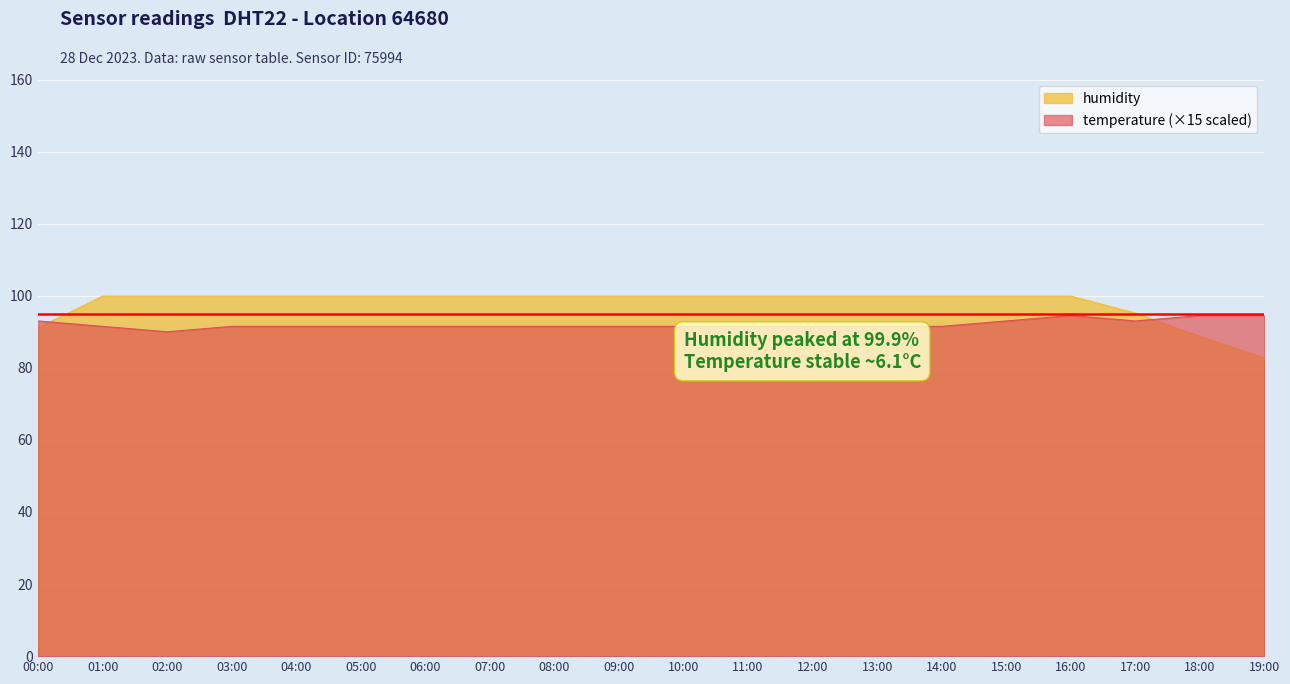

At which label does humidity first exceed 99?

01:00